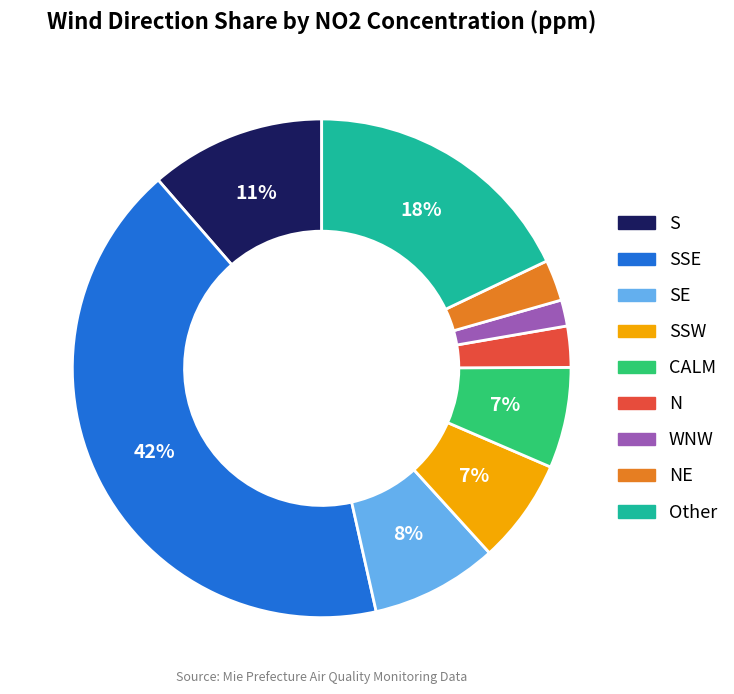

To the nearest percent, what is the average slice percentage?

11%